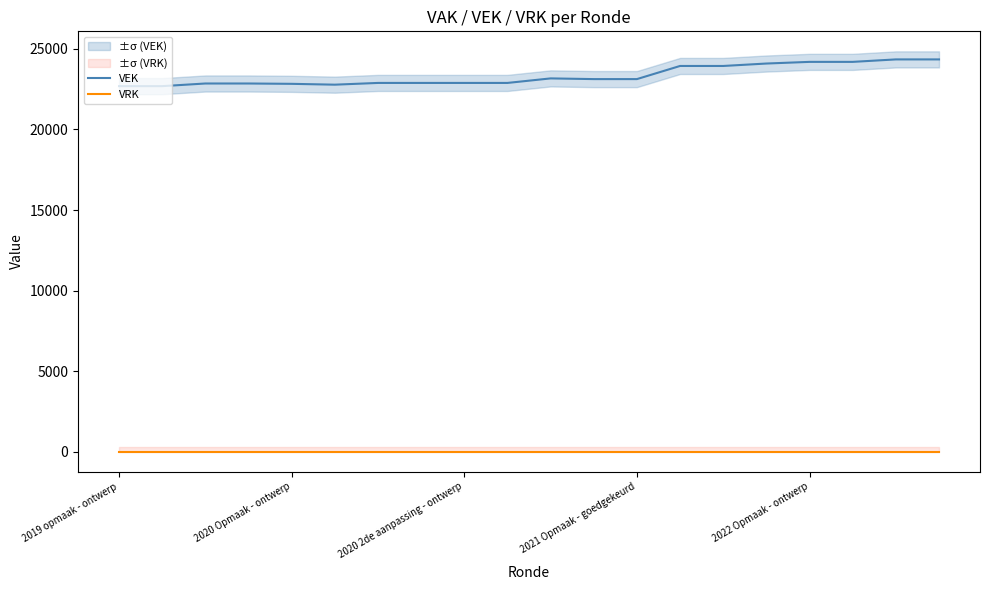

What is the difference between the VEK values at 9 and 10?

281